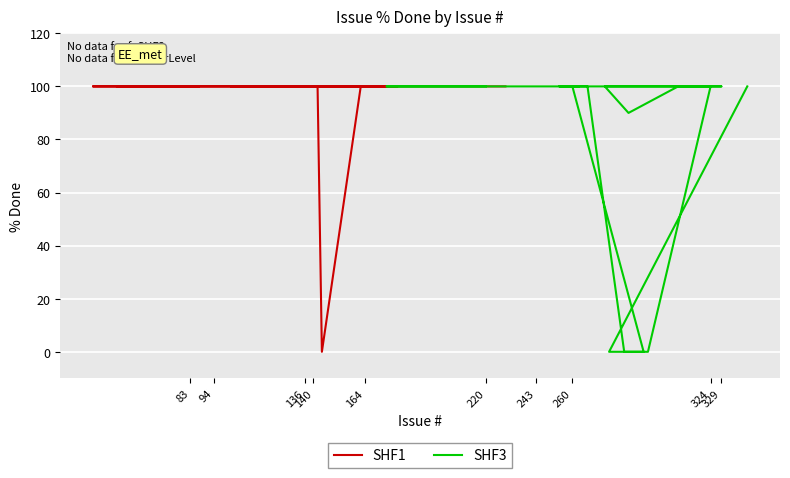

True or false: SHF1 and SHF3 intersect in this chart.

False